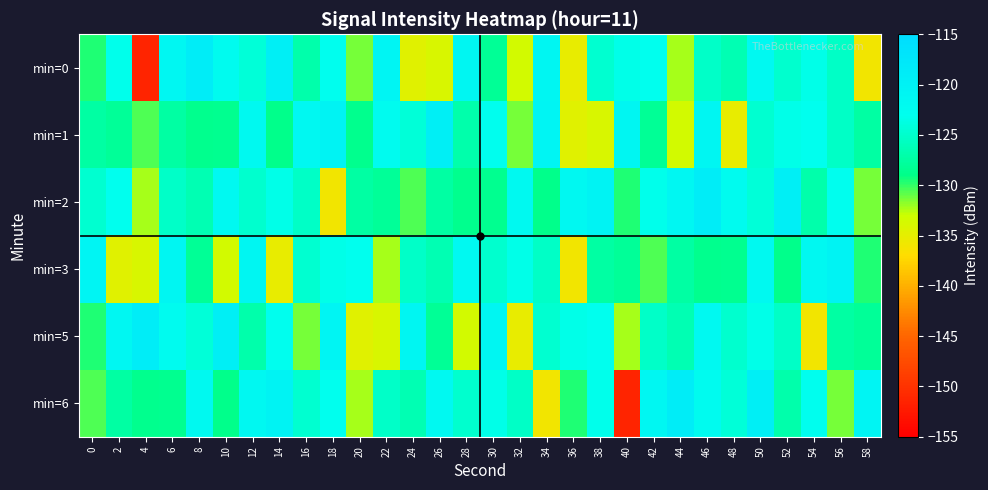

Which has a higher value, 44 or 2?

2